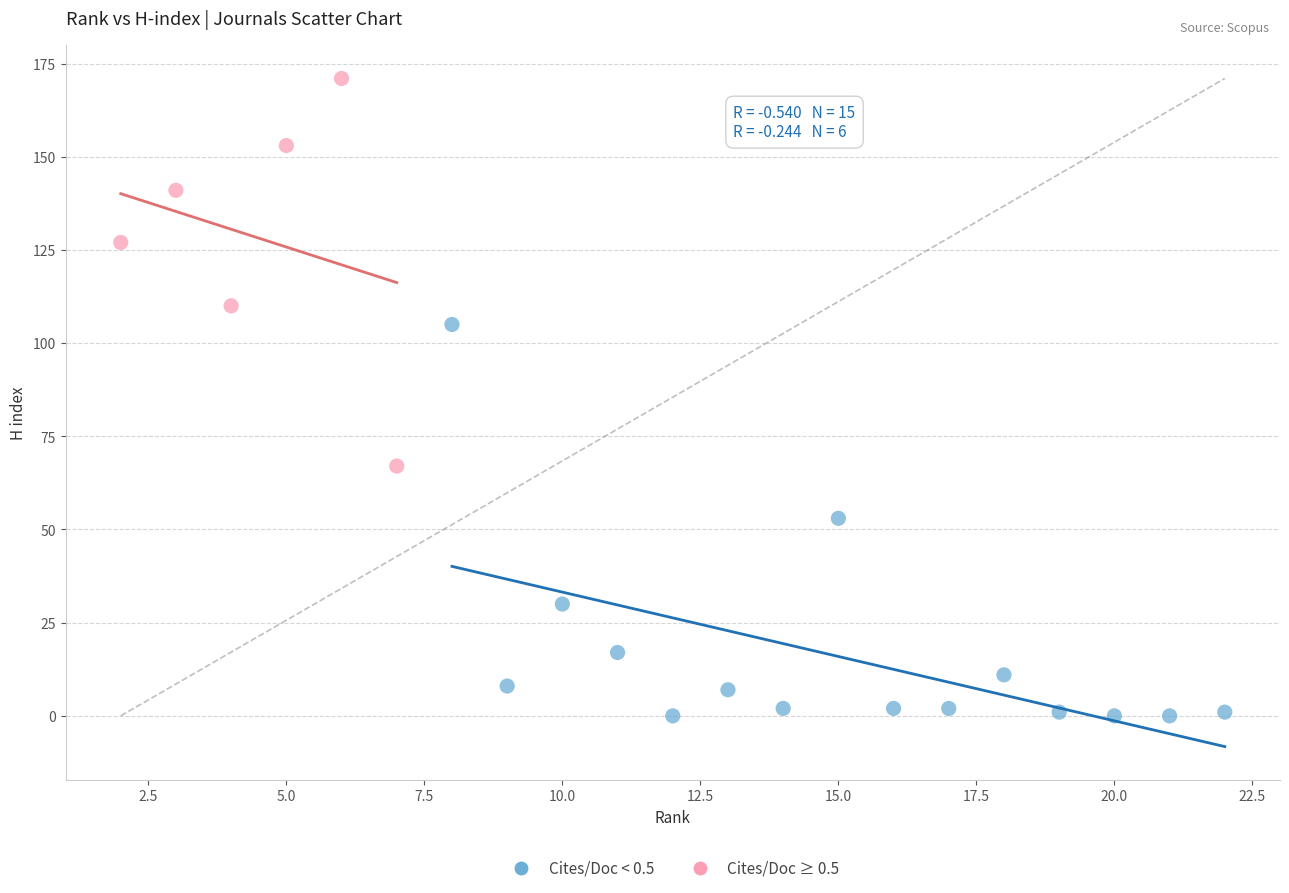

Which series reaches the minimum Y coordinate?

Cites/Doc < 0.5